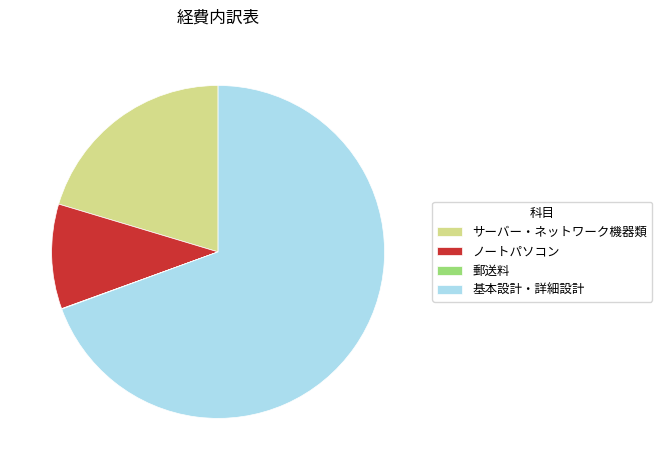

Between サーバー・ネットワーク機器類 and ノートパソコン, which is larger?

サーバー・ネットワーク機器類